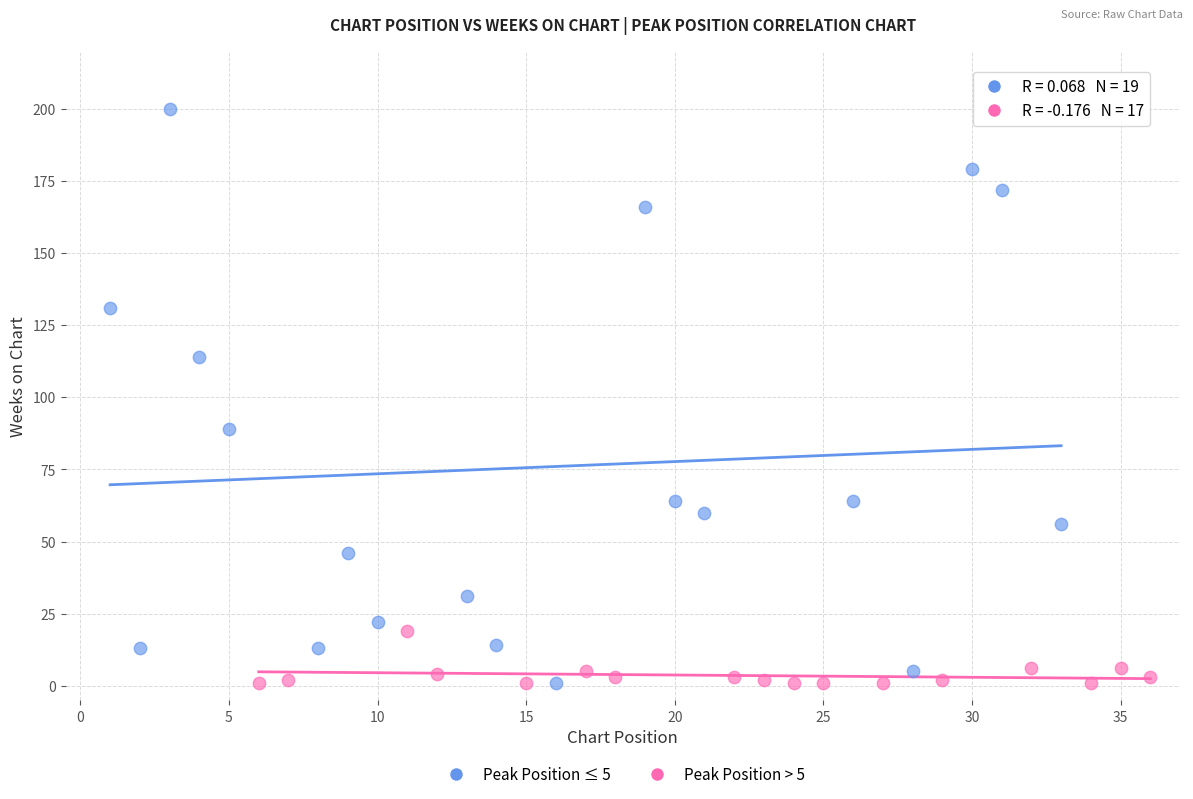

Which series has the largest Y range (max minus min)?

Peak Position ≤ 5